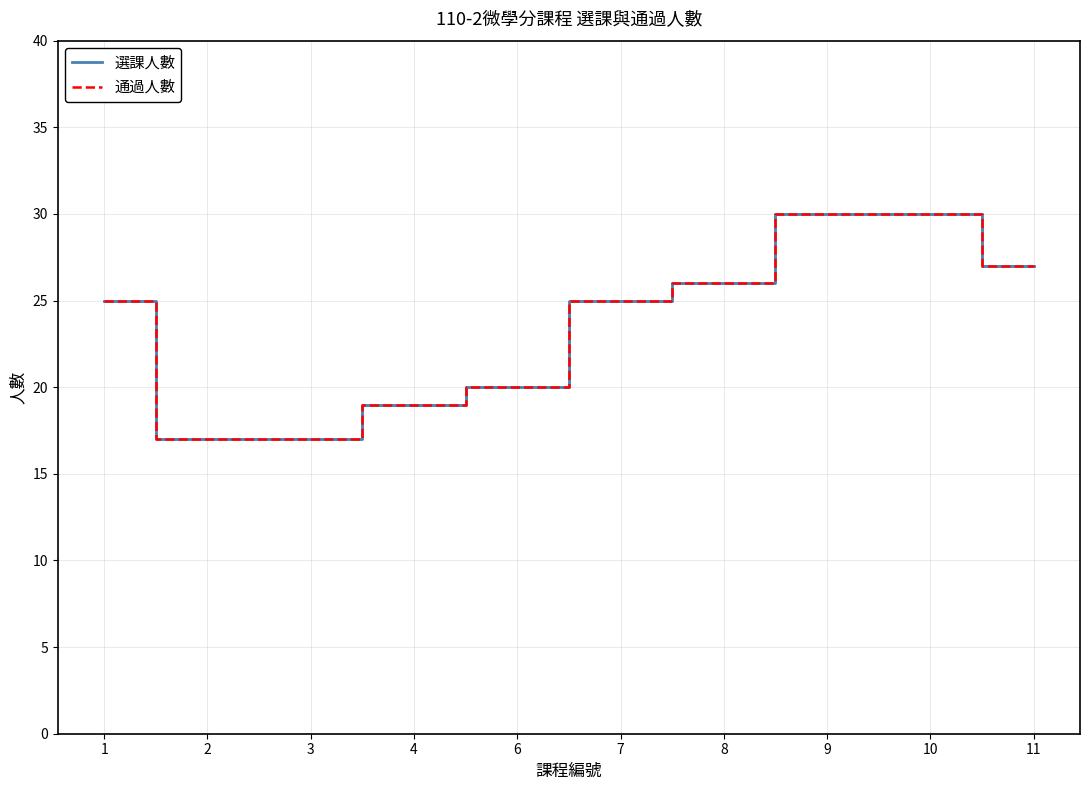

Is the value of 通過人數 at 2 greater than the value of 選課人數 at 2?

No